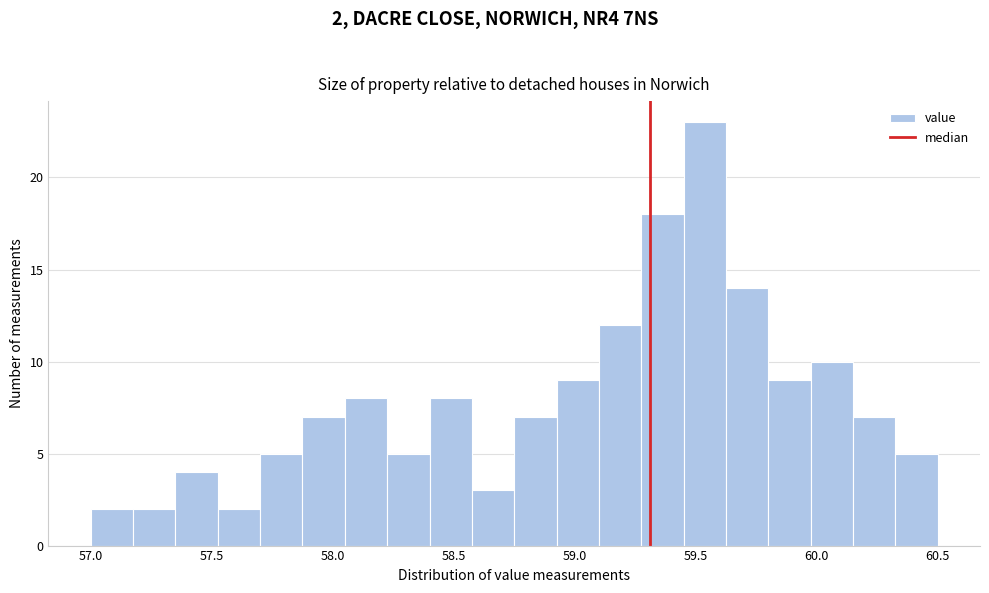

Read against the x-axis, roughly where is the centre of the tallest bar?

59.55